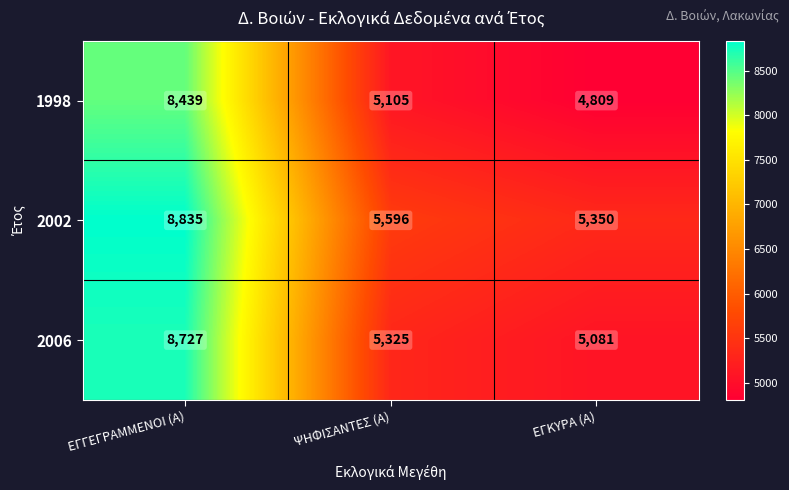

Rank the series by their maximum value, from highest to lowest.

2002, 2006, 1998